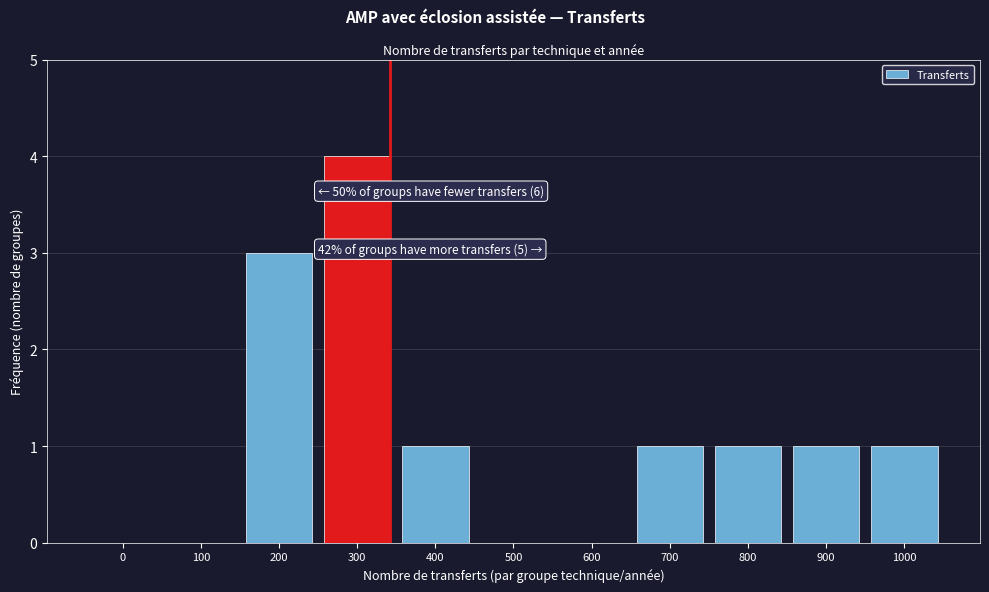

Reading left to right, extract all data points from this chart.

0=0	100=0	200=3	300=4	400=1	500=0	600=0	700=1	800=1	900=1	1000=1